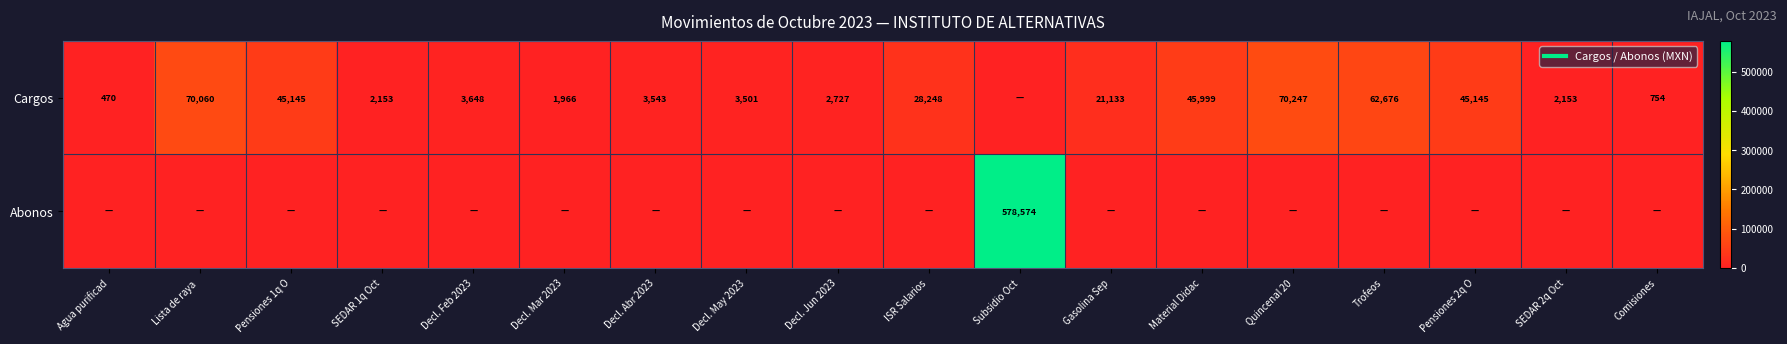

Where is Abonos nearest to the value 289287?

Agua purificad